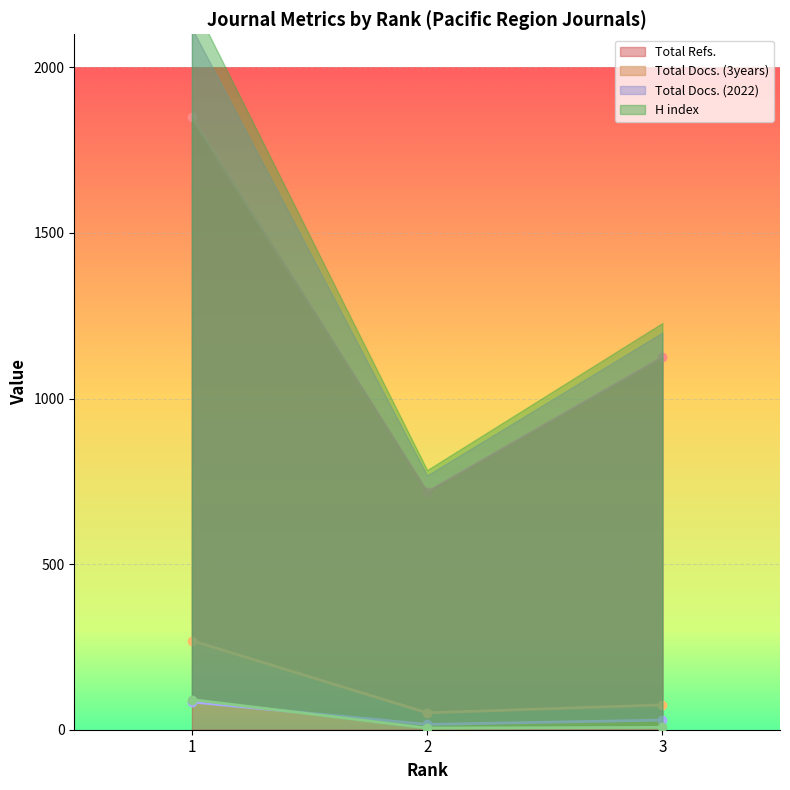

The value of Total Refs. at 2 is 717. True or false?

True